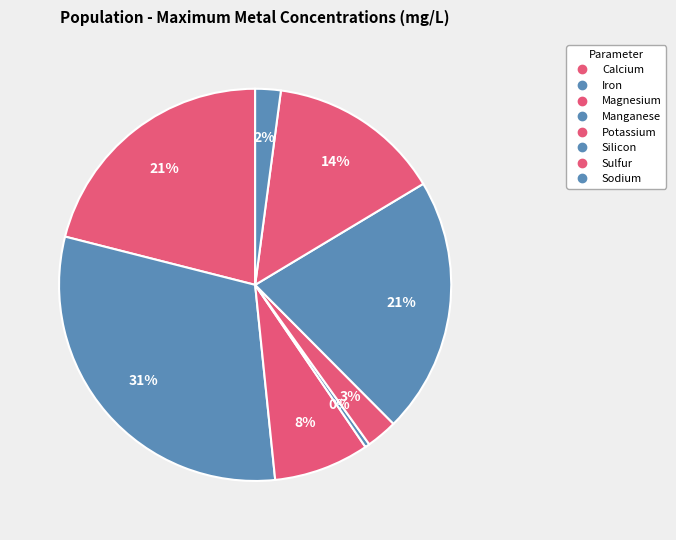

How many segments does this pie chart have?

8